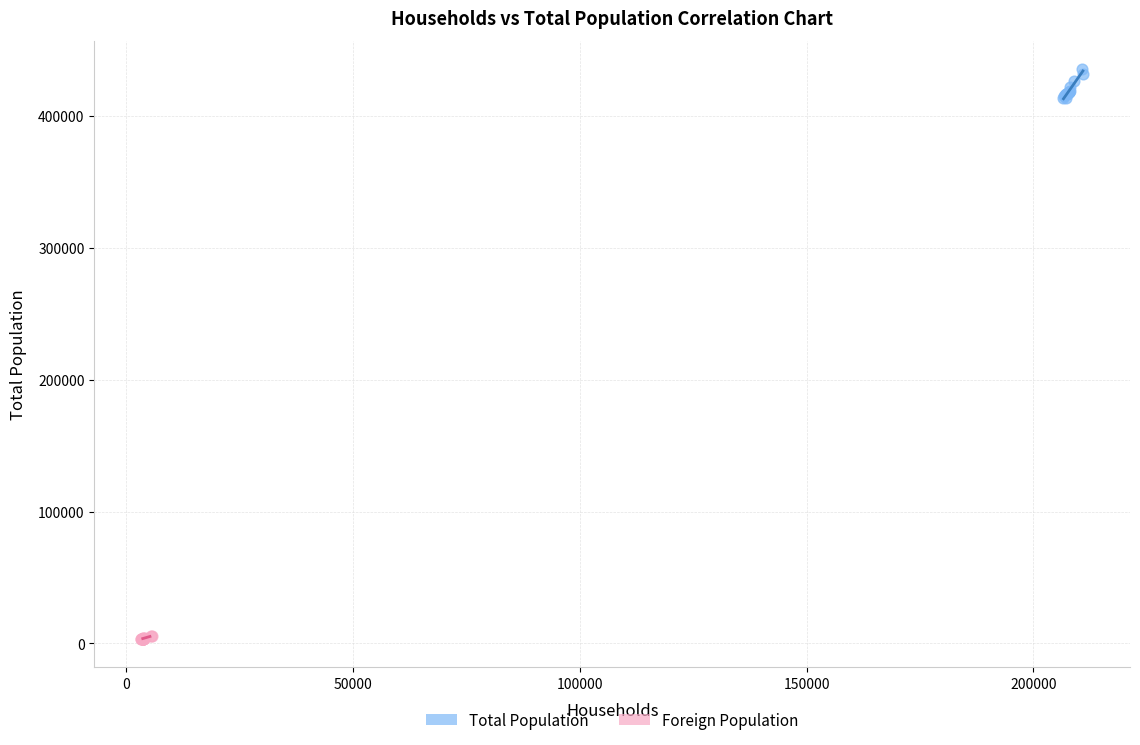

What are all the series names shown in the legend?

Total Population, Foreign Population